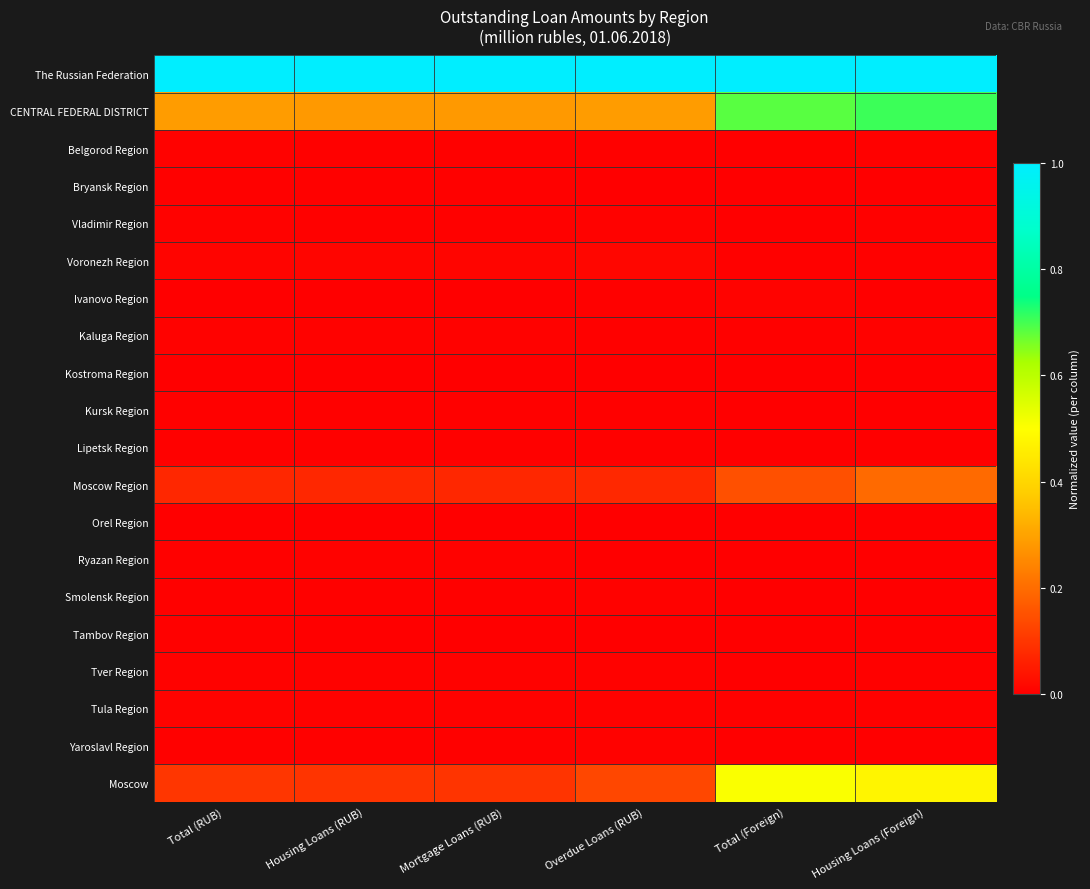

What is the greatest value displayed?

1.0